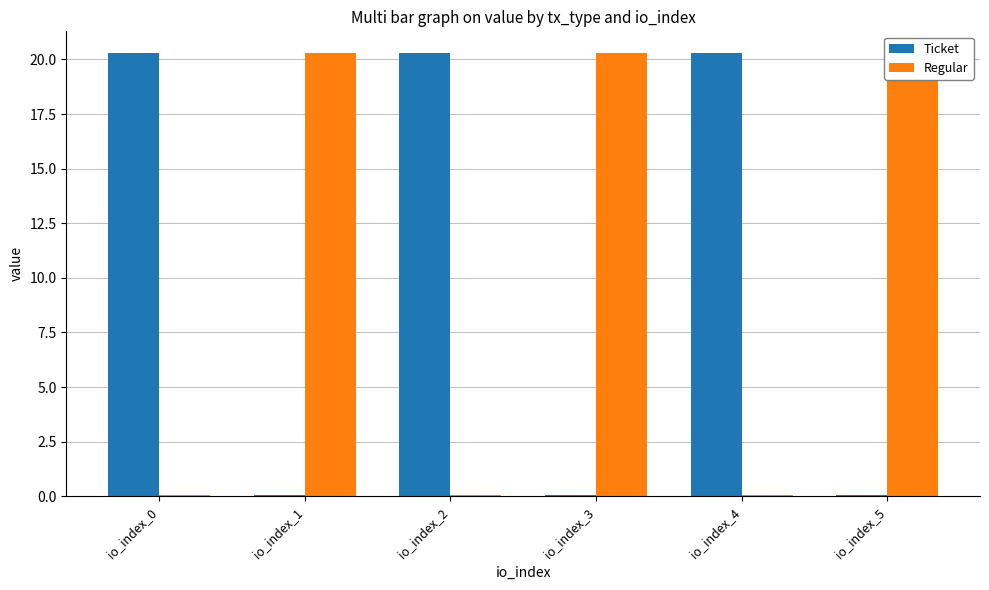

What is the spread (max minus min) of values at io_index_2?

20.2